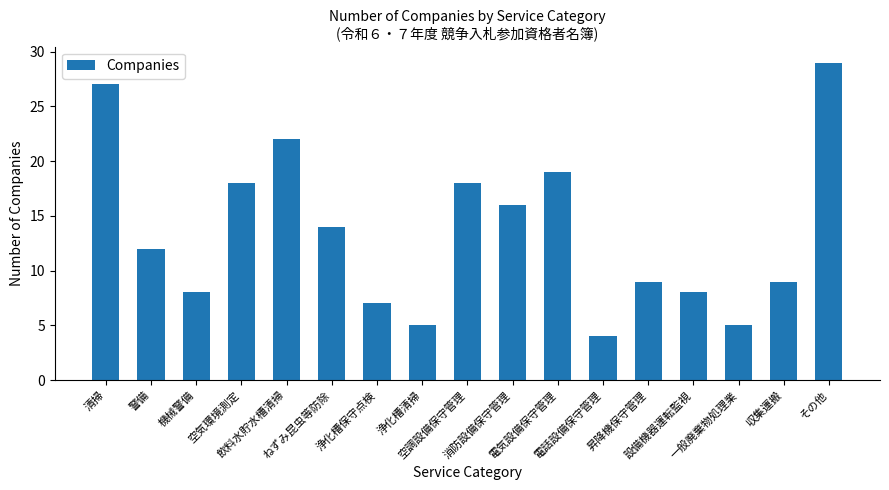

What position from the right is 電気設備保守管理?

7